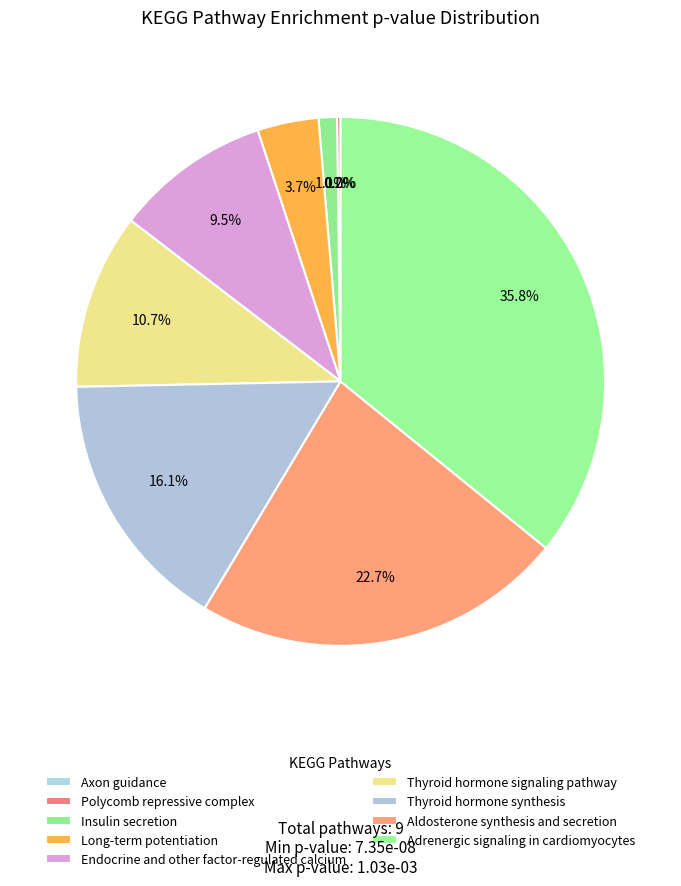

Does Axon guidance represent more than half of the total?

No